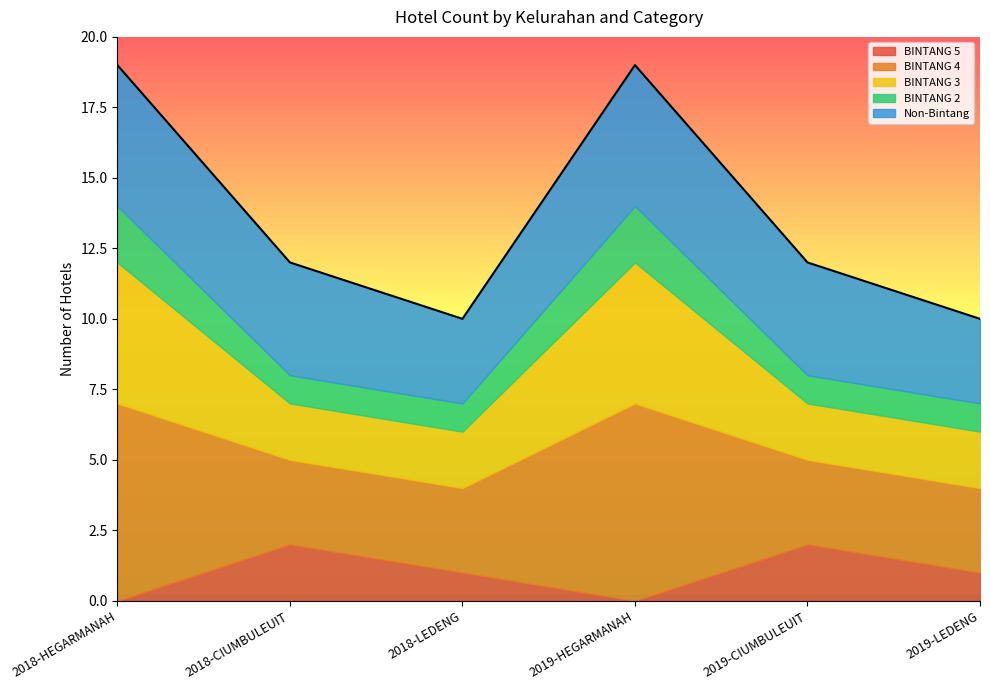

What is the difference between the maximum and second lowest values in the BINTANG 5 series?

2